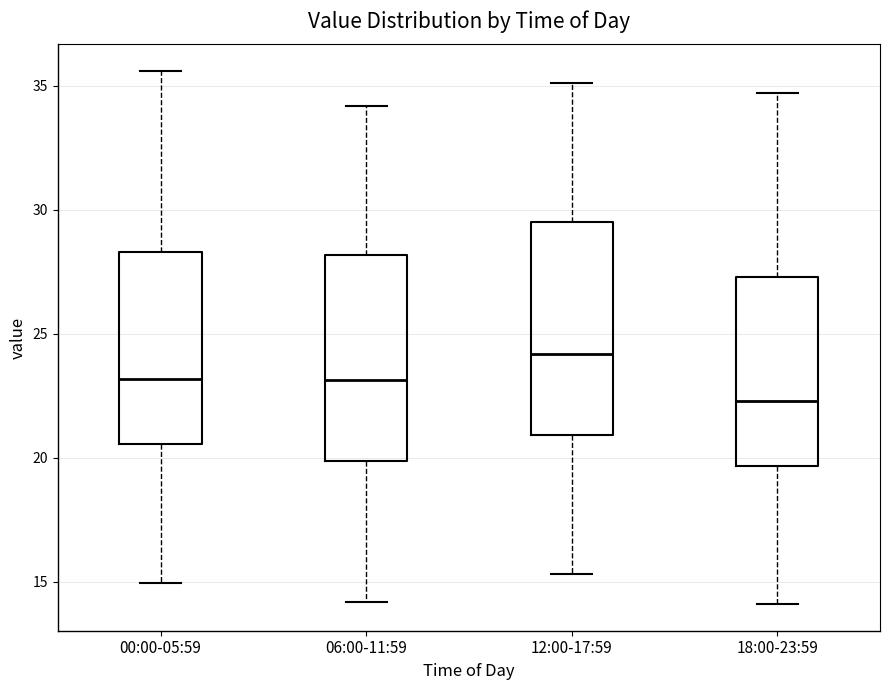

Where is the upper edge of the box for 18:00-23:59 on the y-axis? The values are not printed on the chart, so give them approximately, as read against the axis.

27.5